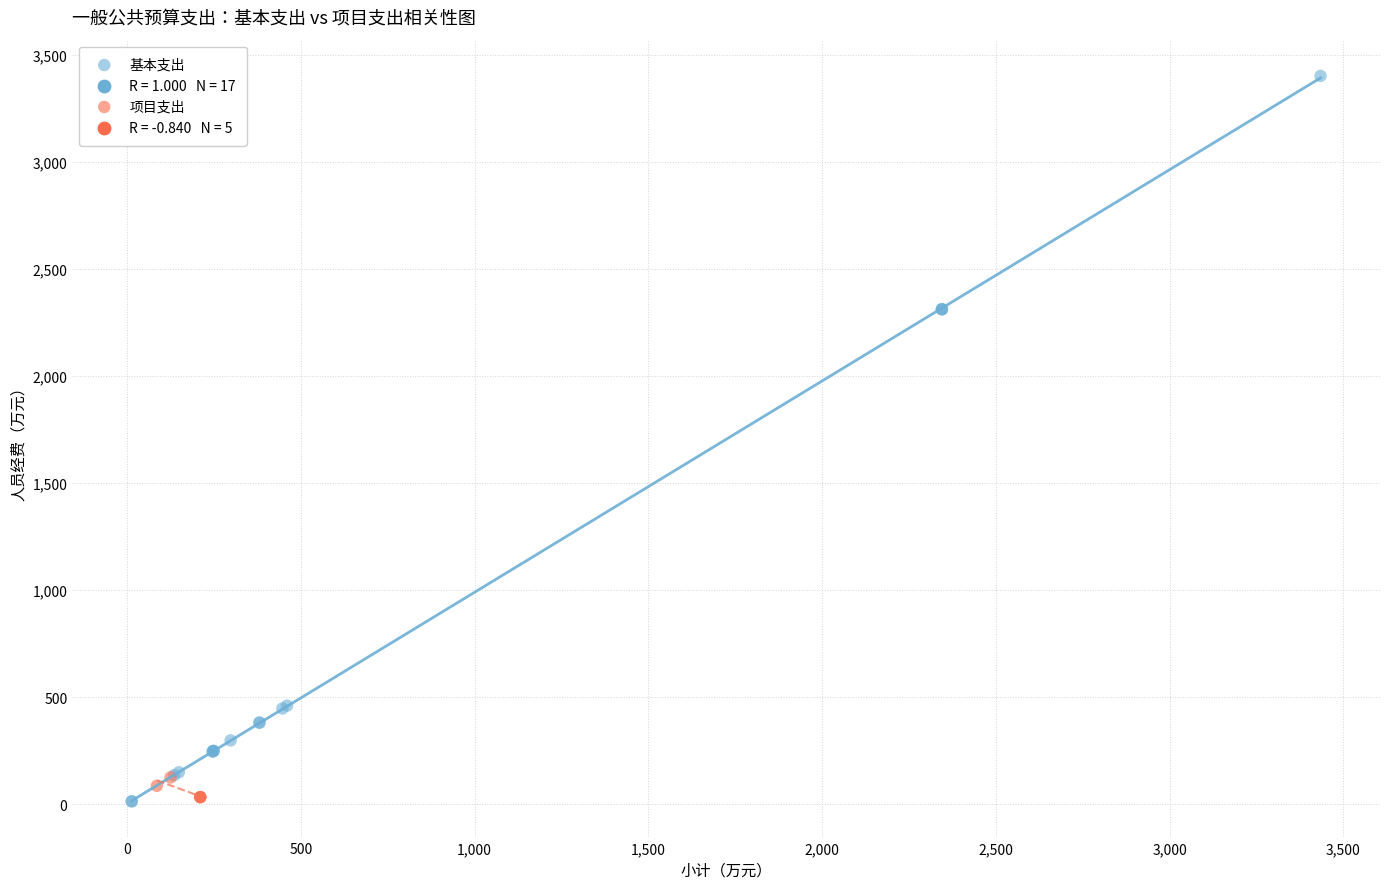

Which series reaches the maximum Y coordinate?

基本支出